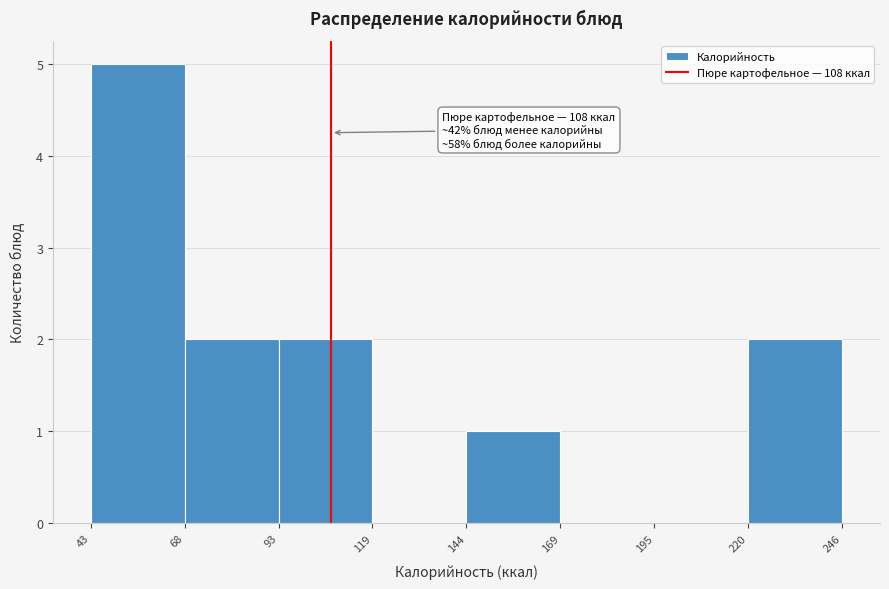

Over which range of the x-axis is the bar tallest?

43 to 68